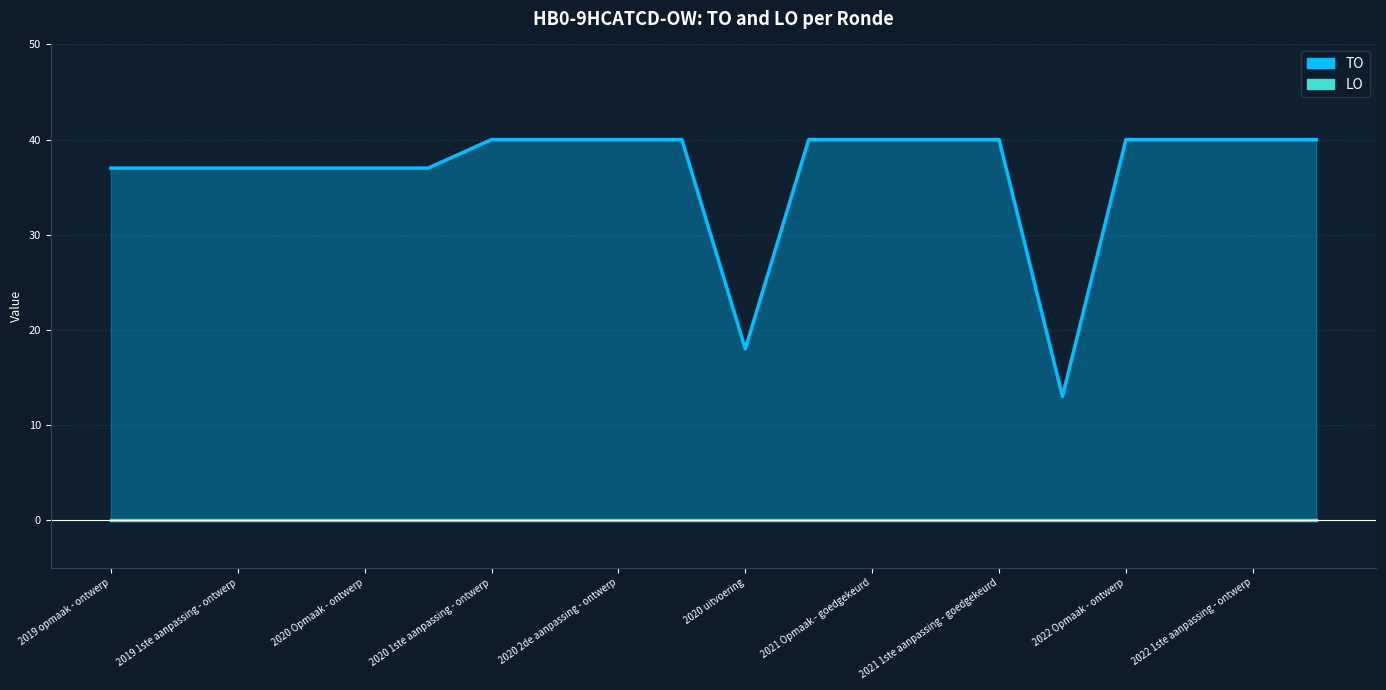

True or false: LO and TO intersect in this chart.

False